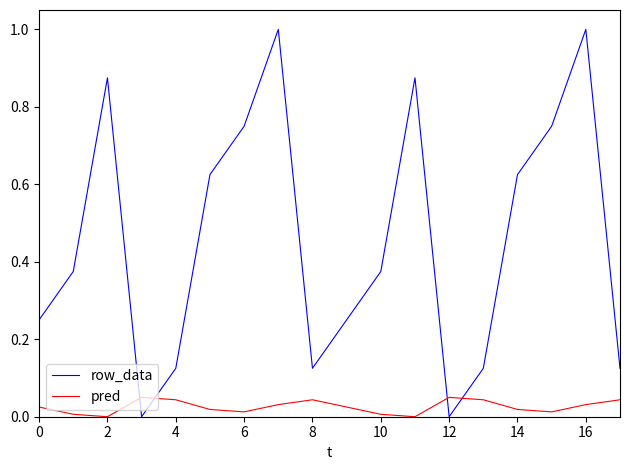

How many times do pred and row_data cross each other?

4